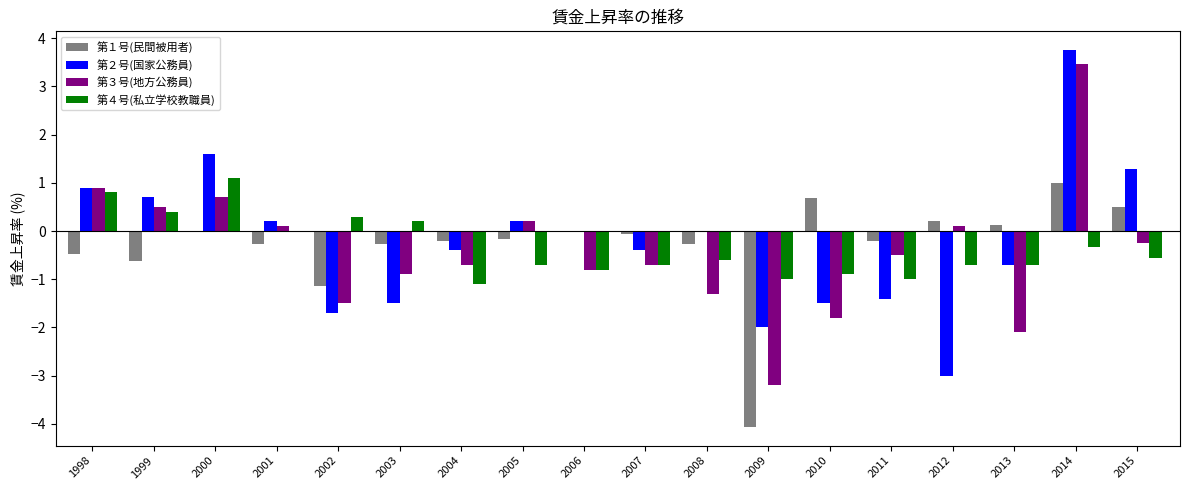

What are all the series names shown in the legend?

第１号(民間被用者), 第２号(国家公務員), 第３号(地方公務員), 第４号(私立学校教職員)